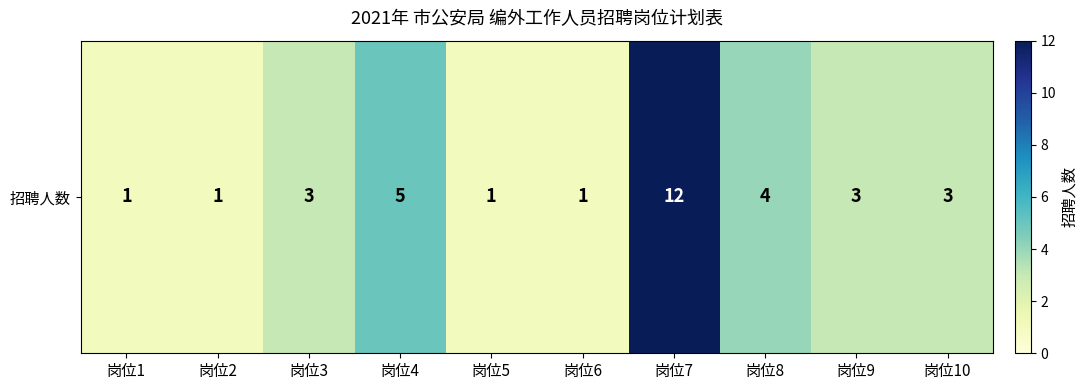

What is the sum of all values?

34